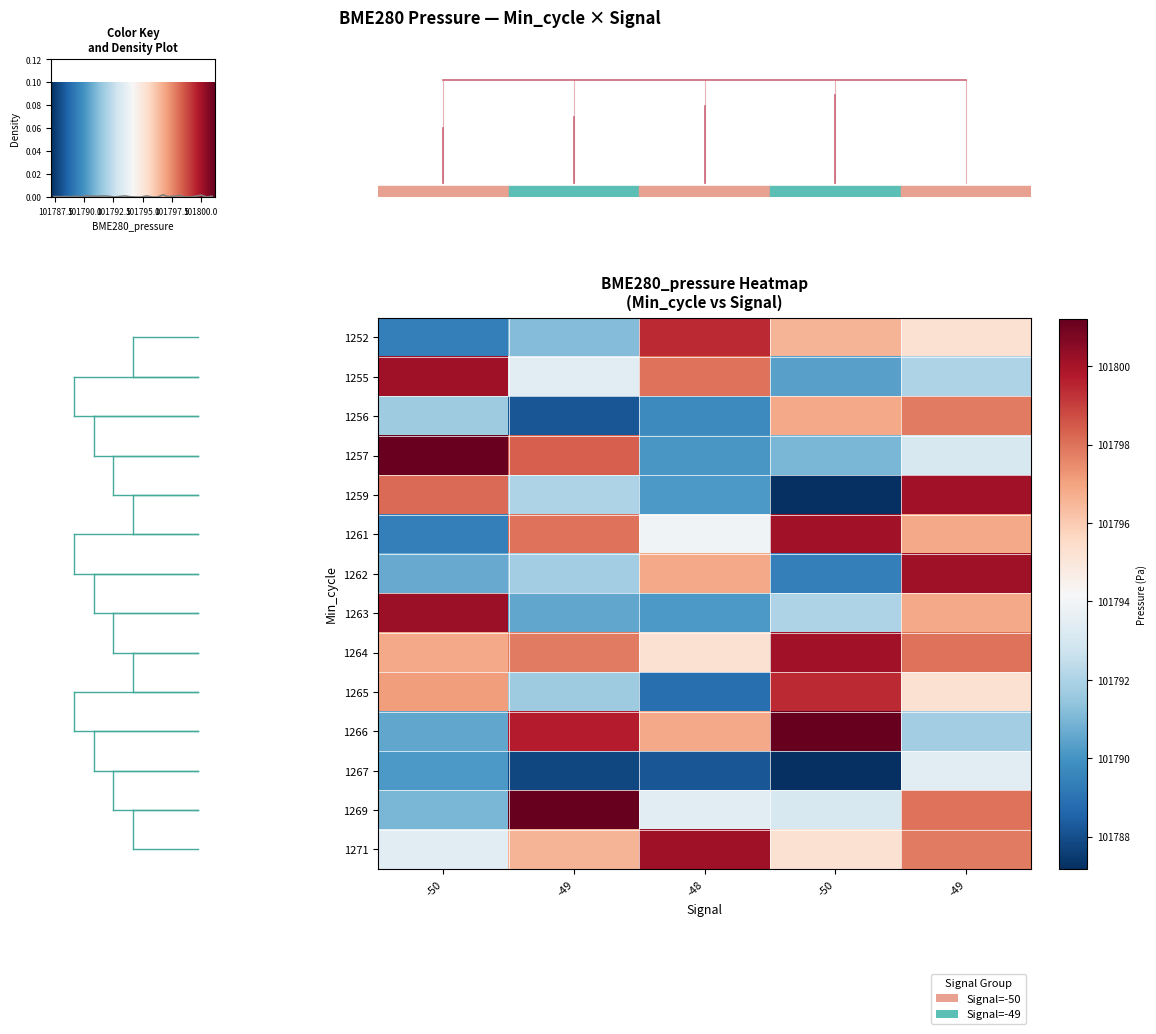

At which category is the sum across all series the highest?

-49